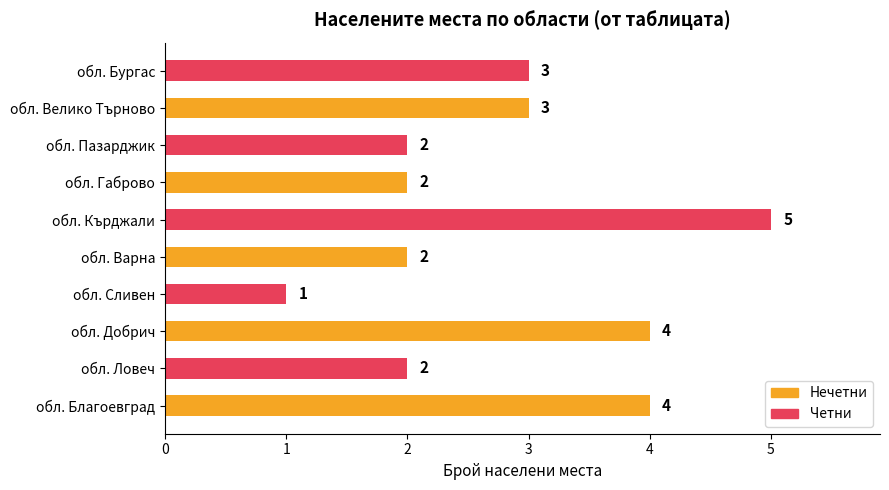

What is the sum of all values?

28